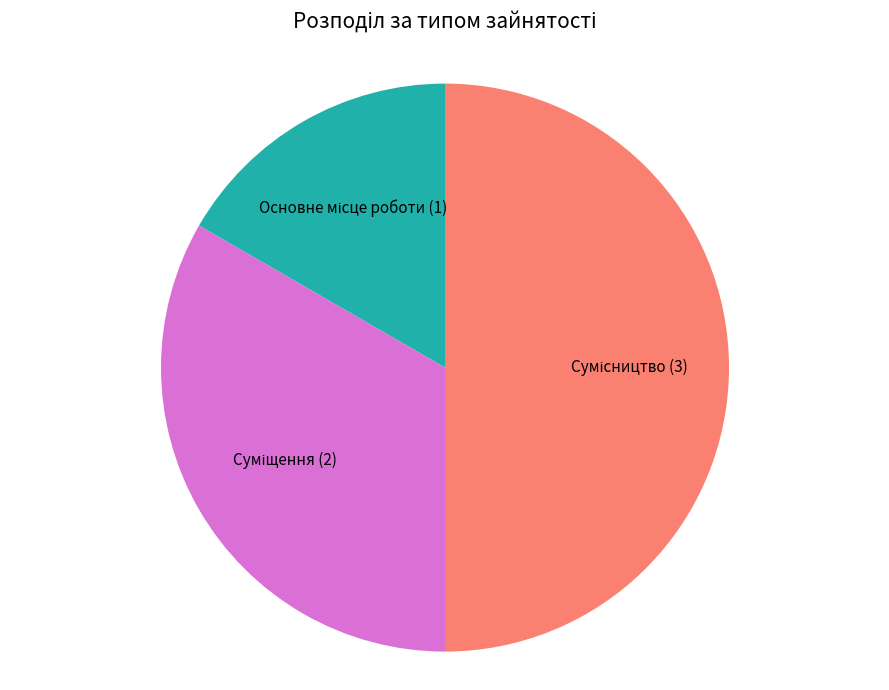

Does Сумісництво account for over 50% of the chart?

No